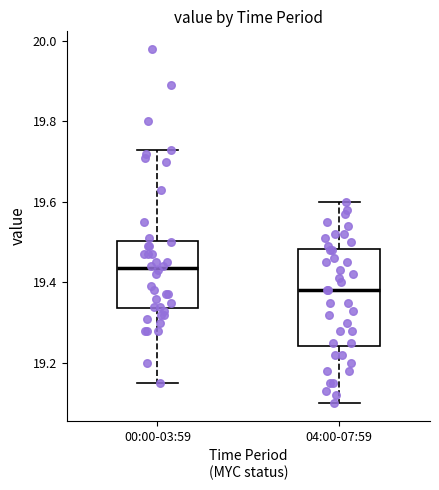

Reading left to right, read every box against the y-axis: the position of its median line, the range the box covers, and the ends of its whiskers. The values are not printed on the chart, so give them approximately, as read against the axis.

00:00-03:59: median 19.44, box 19.34 to 19.50, whiskers 19.16 to 19.74
04:00-07:59: median 19.38, box 19.24 to 19.48, whiskers 19.10 to 19.60